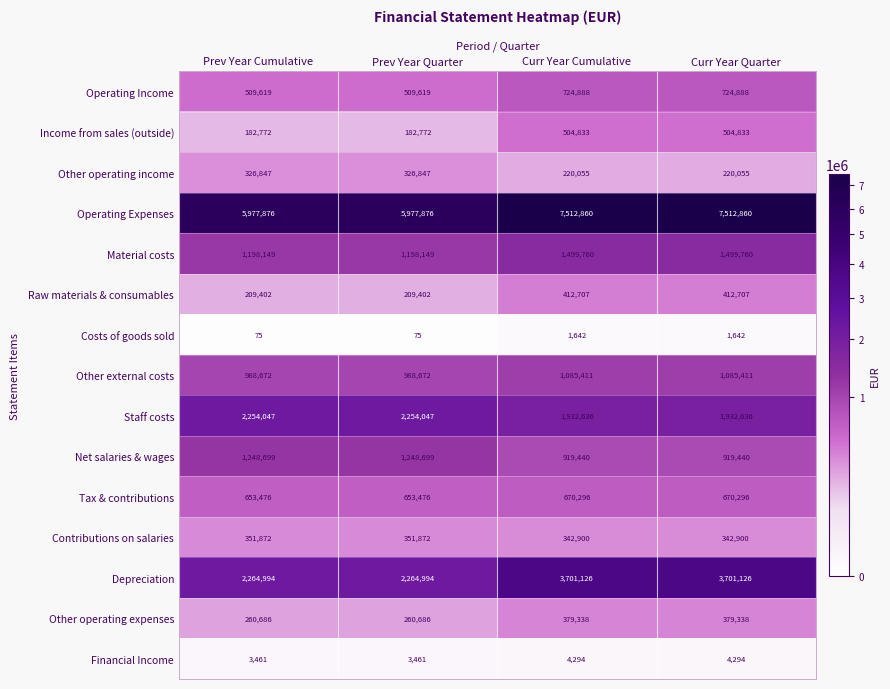

How many distinct data groups are displayed?

15